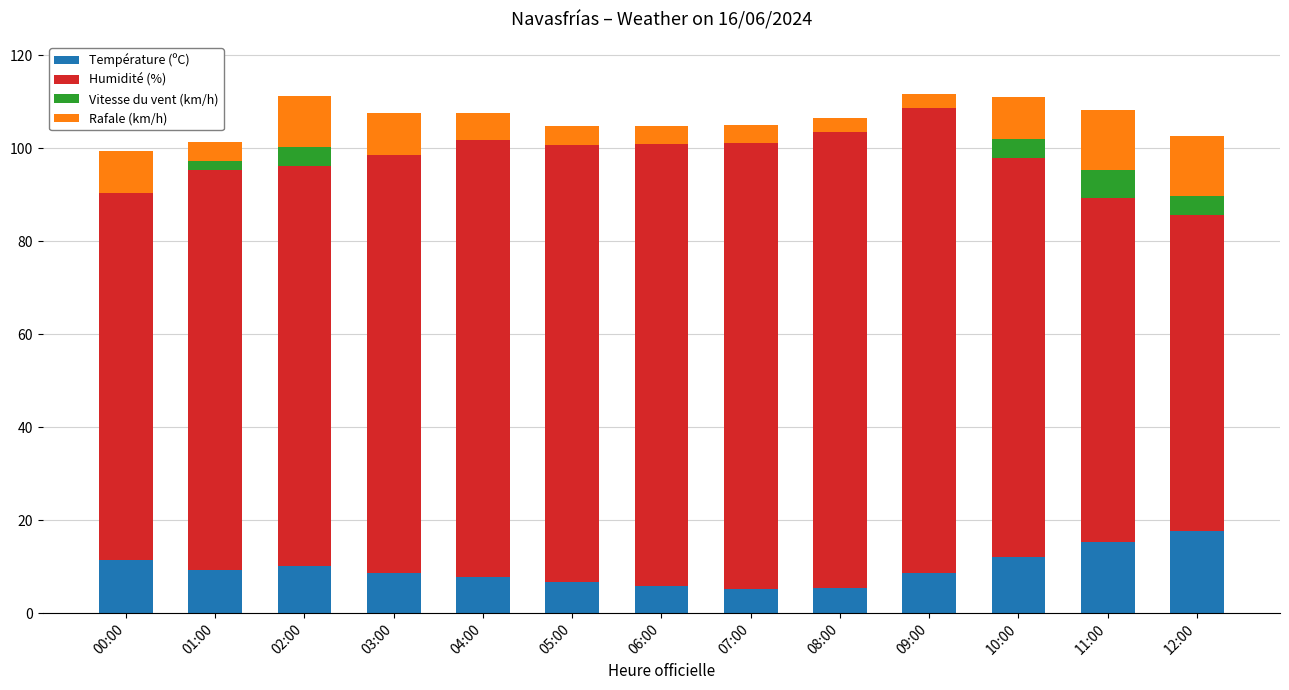

What is the highest value of the Température (ºC) series?

17.7